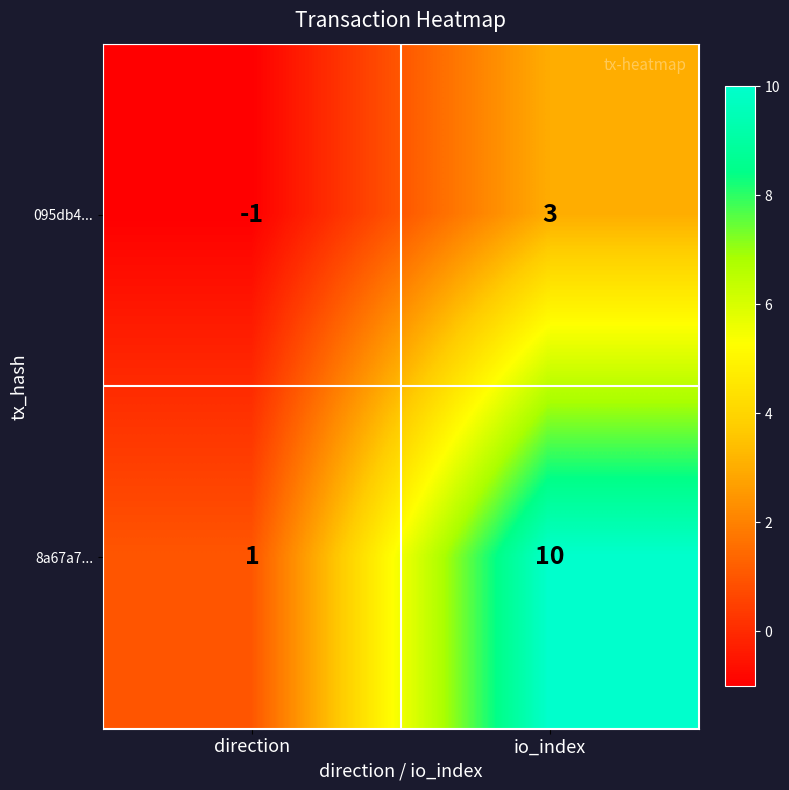

True or false: 095db4... has a value of -1 at direction.

True